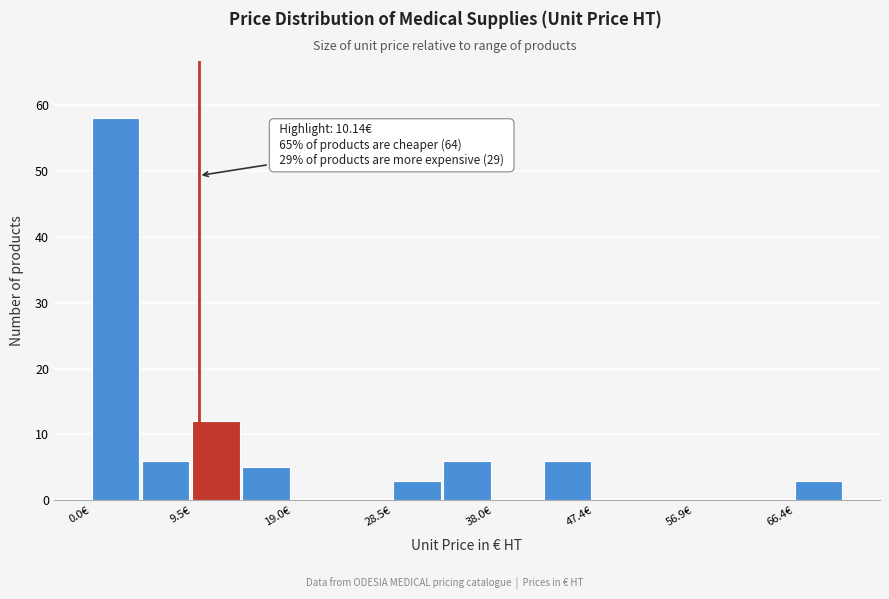

Which range on the x-axis has the tallest bar?

0 to 5